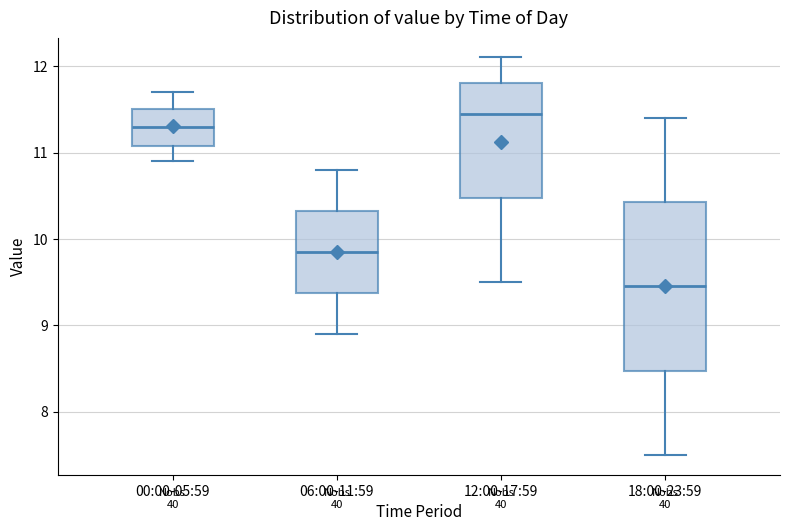

Which box has the highest median line?

12:00-17:59